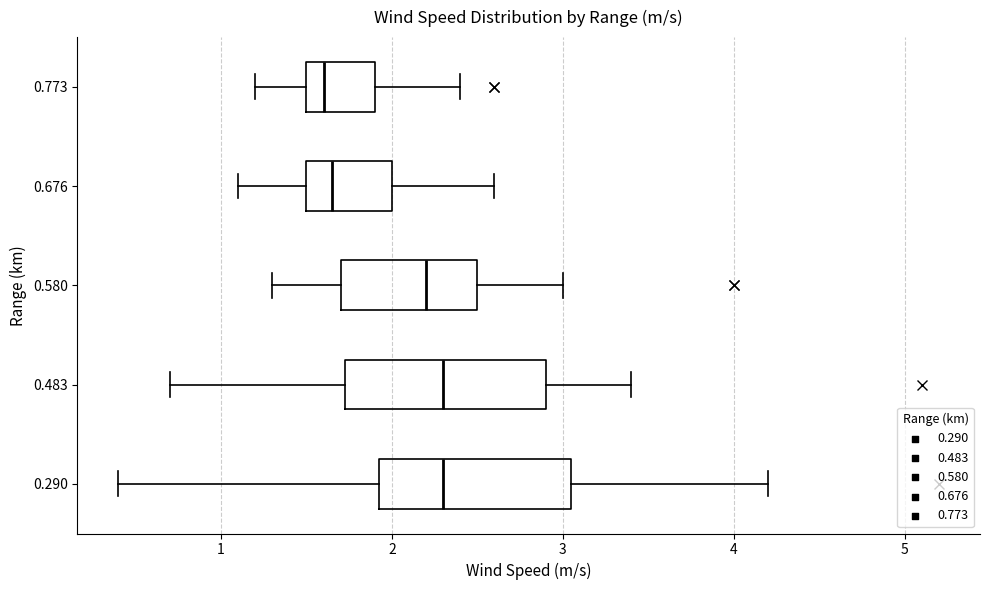

Where does the right whisker of the box at y = 0.676 end on the x-axis? The values are not printed on the chart, so give them approximately, as read against the axis.

2.6